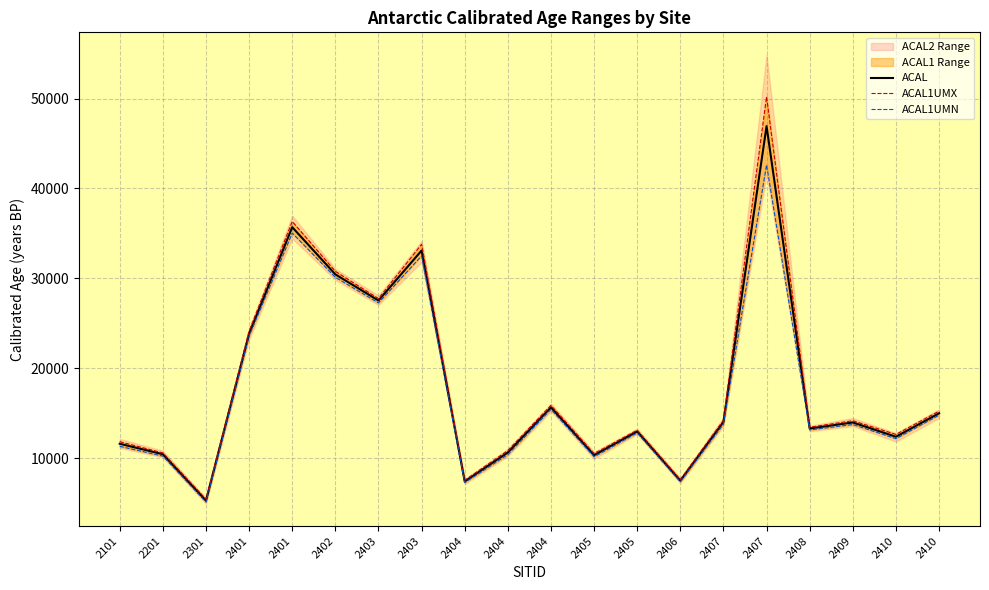

What is the difference between the maximum and second lowest values in the ACAL series?

39505